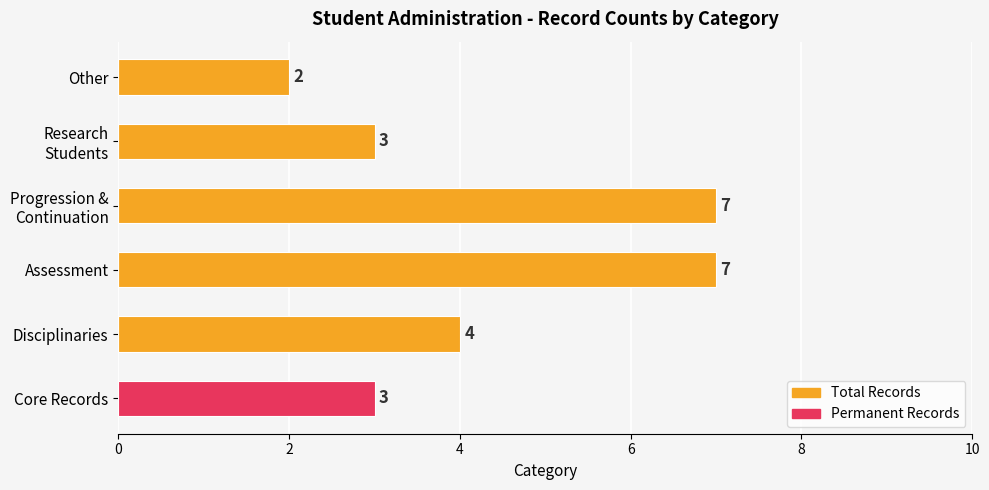

Between Disciplinaries and Progression & Continuation, which series saw the biggest shift?

Total Records